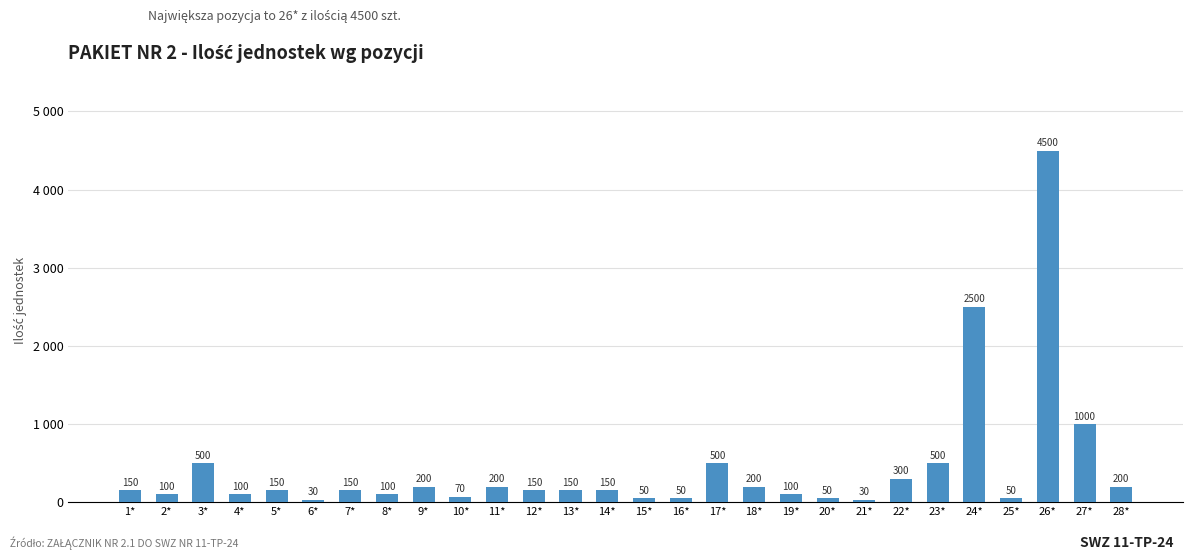

The chart shows a value of 150 at 13*. True or false?

True